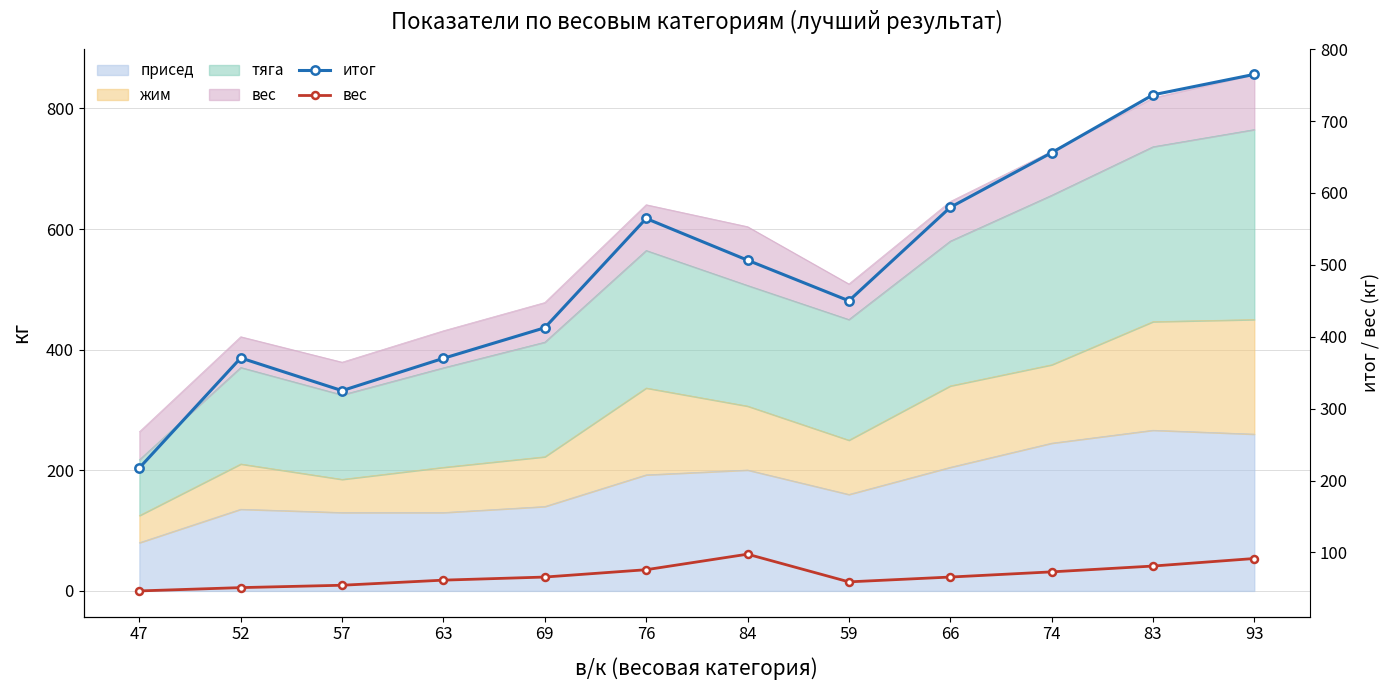

What is the difference between the highest and lowest values at 52?

319.5